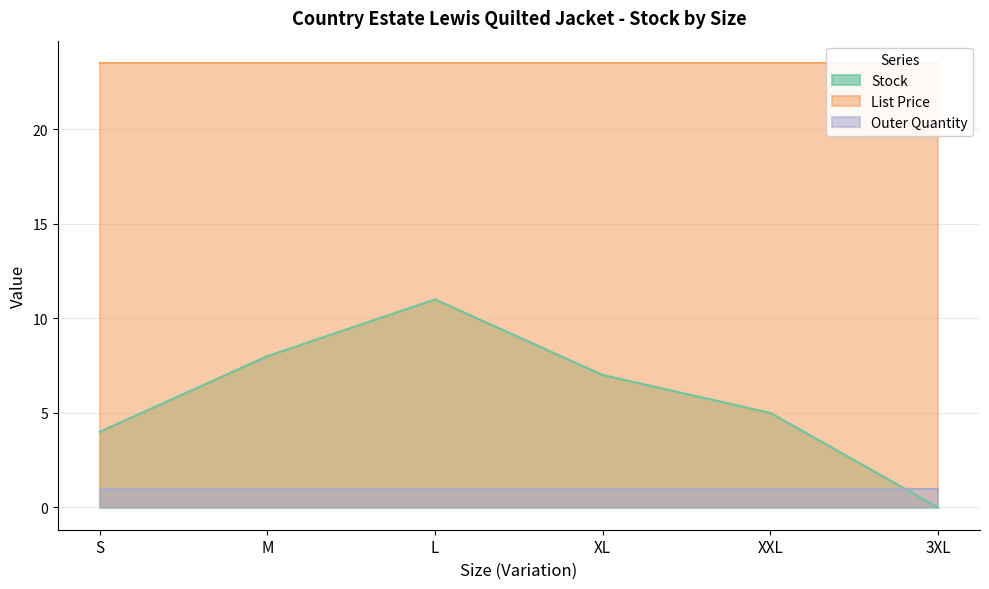

Where is Outer Quantity nearest to the value 1?

S